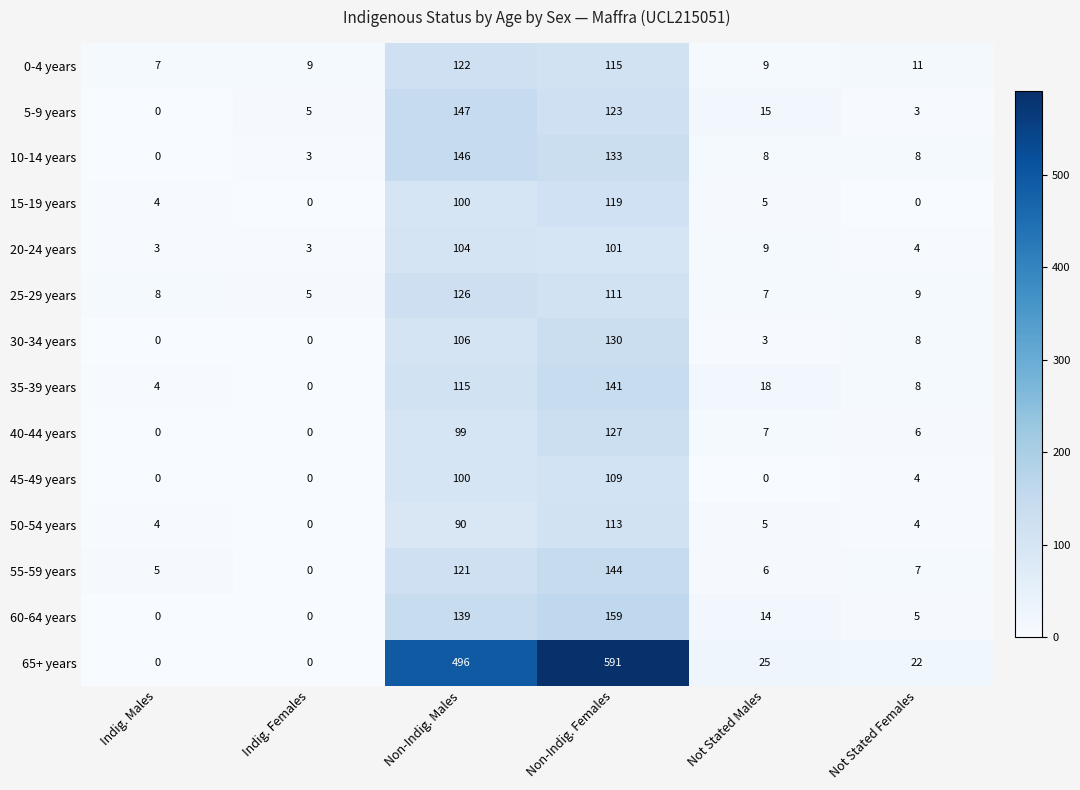

At how many categories does at least one series exceed 68?

2